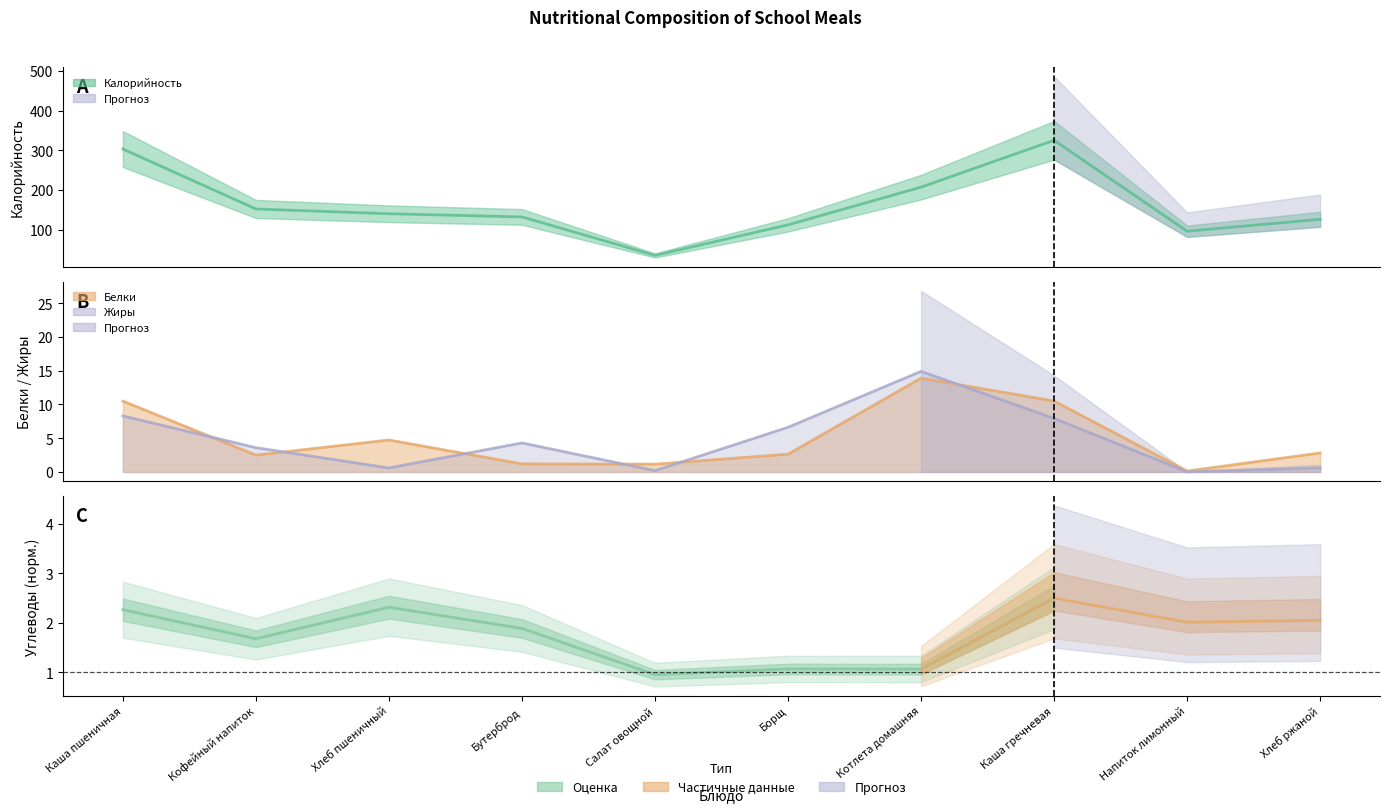

True or false: Калорийность and Белки intersect in this chart.

False